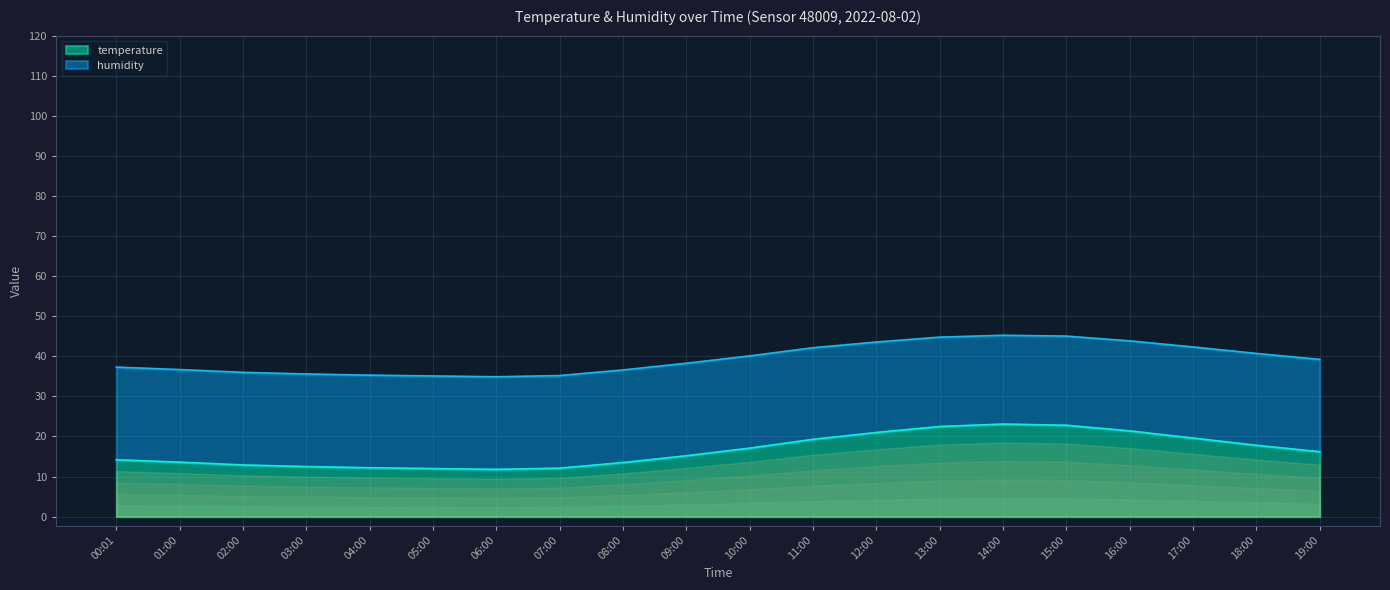

Rank the categories by value from lowest to highest.

06:00, 05:00, 07:00, 04:00, 03:00, 02:00, 08:00, 01:00, 00:01, 09:00, 19:00, 10:00, 18:00, 11:00, 17:00, 12:00, 16:00, 13:00, 15:00, 14:00